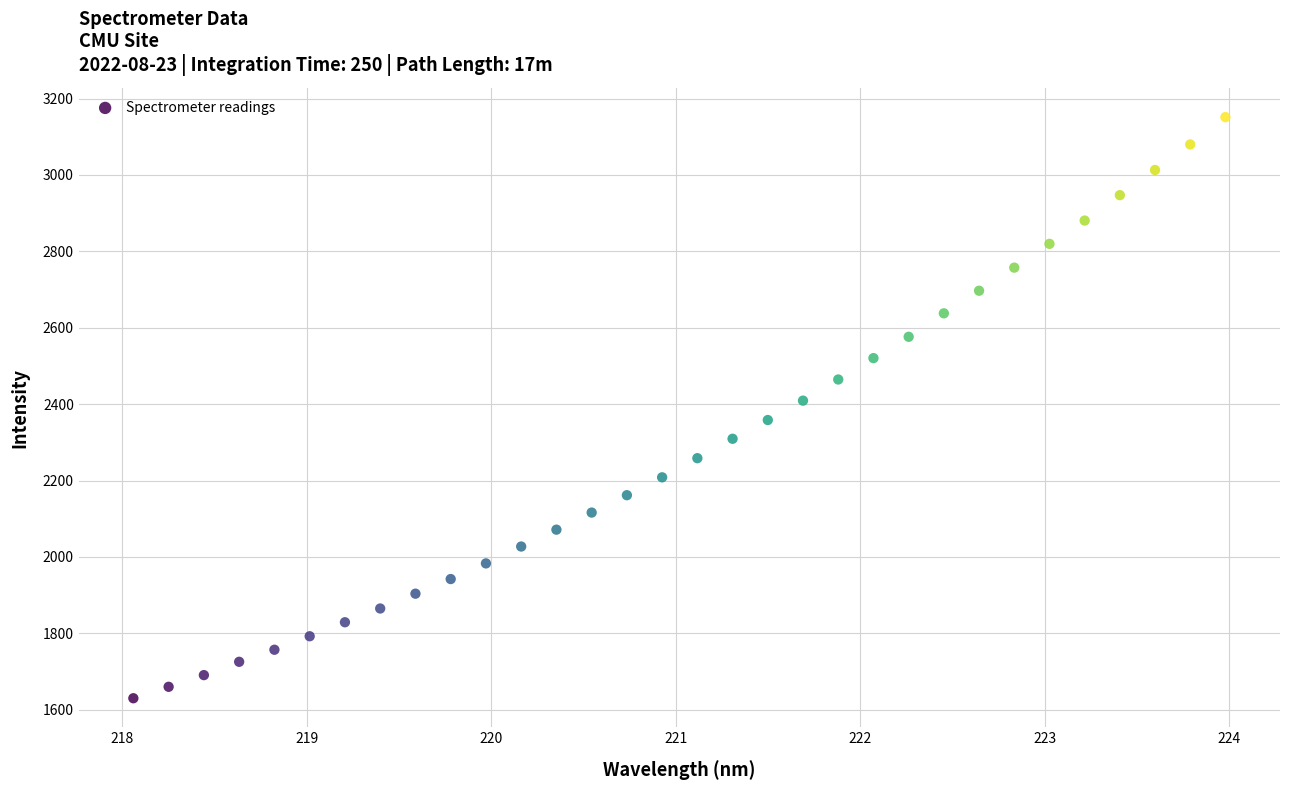

What is the range of Y values (max minus min)?

1521.2